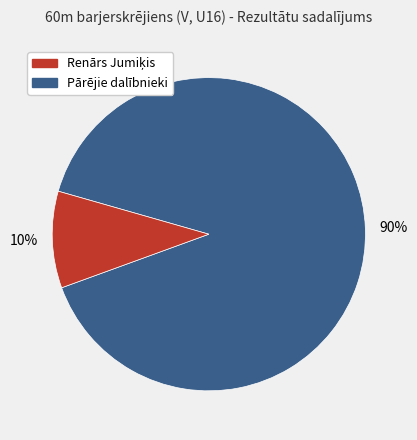

Count the number of slices in the pie.

2